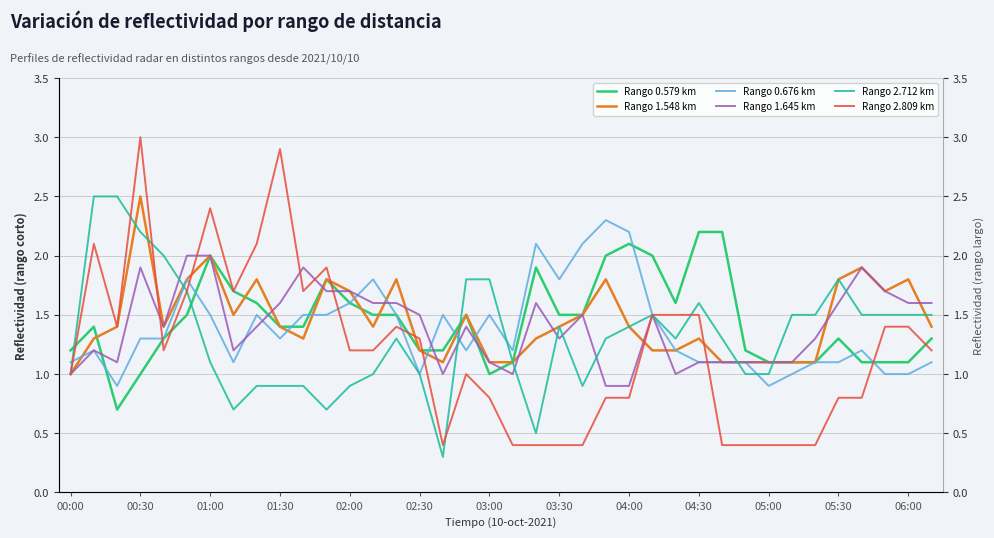

The value of 1.548 at 04:50 is 1.1. True or false?

True